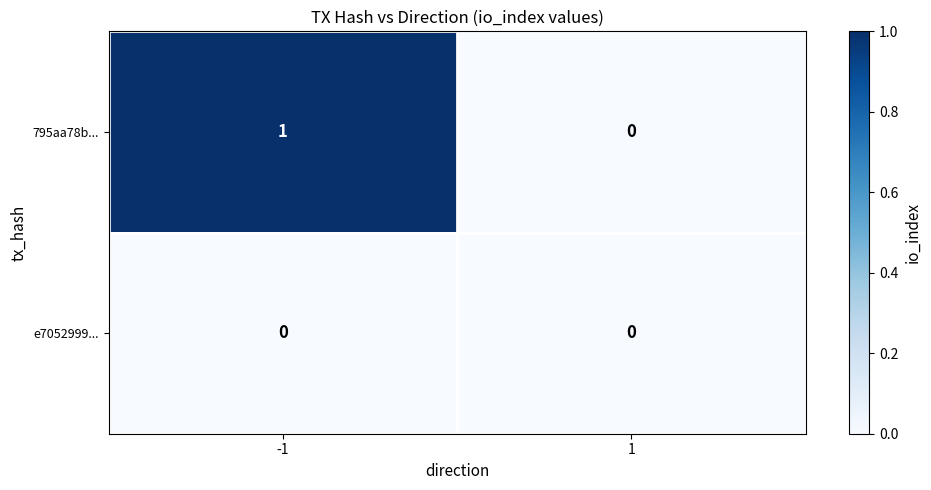

Reading left to right, extract all data points from this chart.

795aa78b...: -1=1	1=0
e7052999...: -1=0	1=0